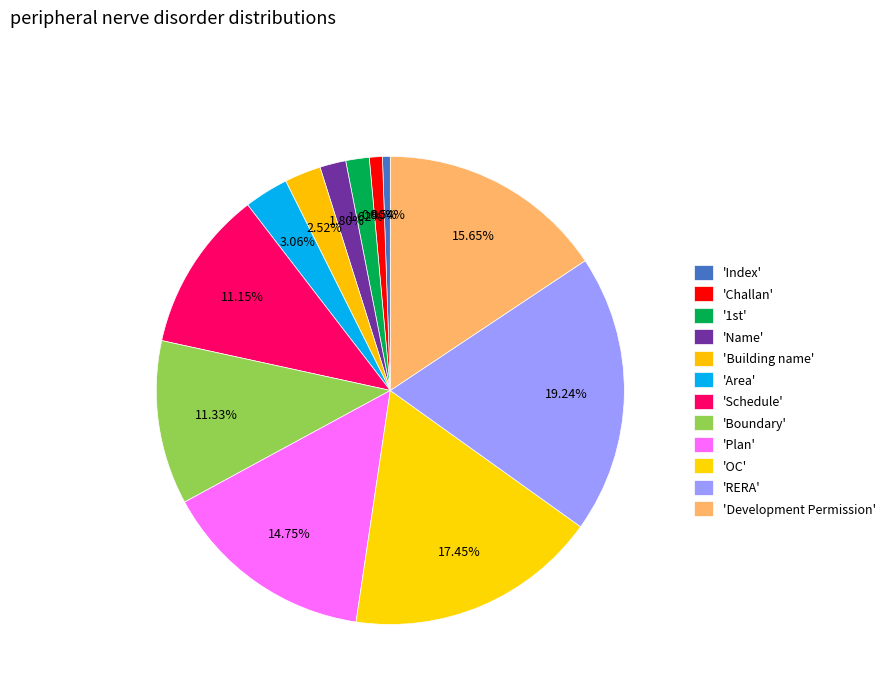

Which slice is the smallest?

Index